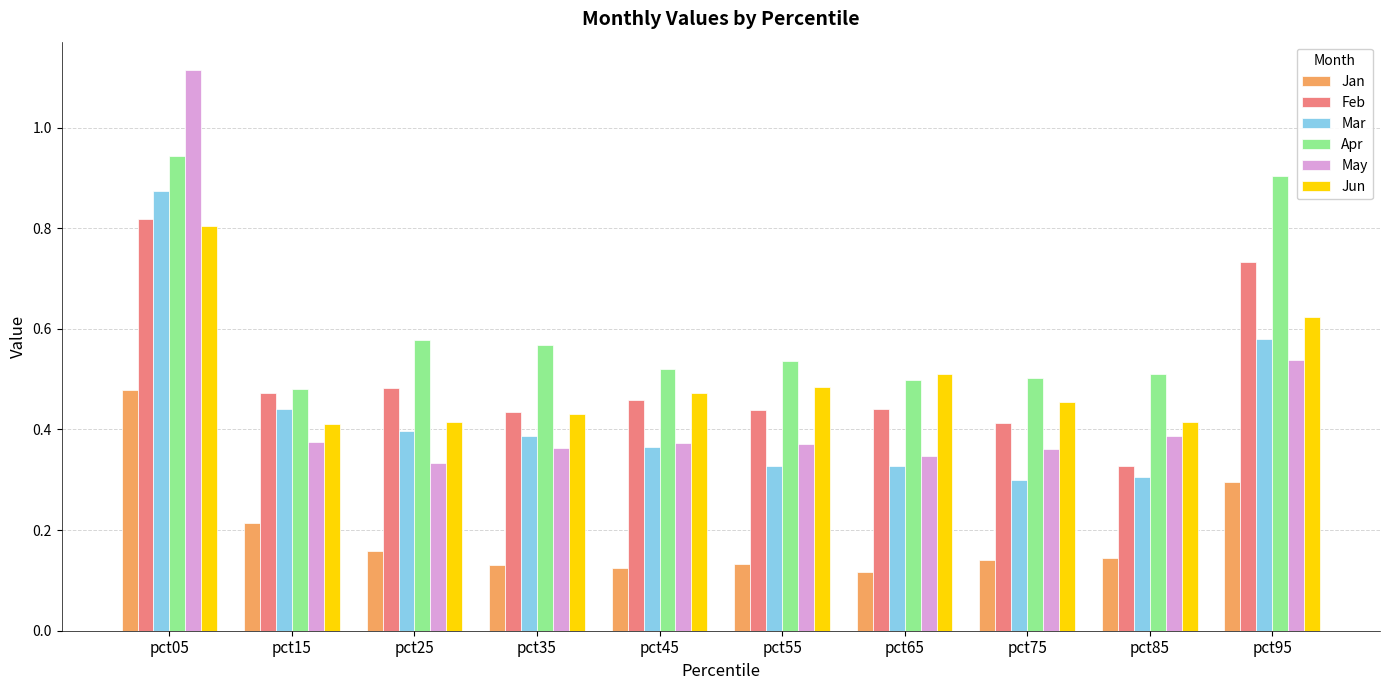

At which category is the sum across all series the highest?

pct05